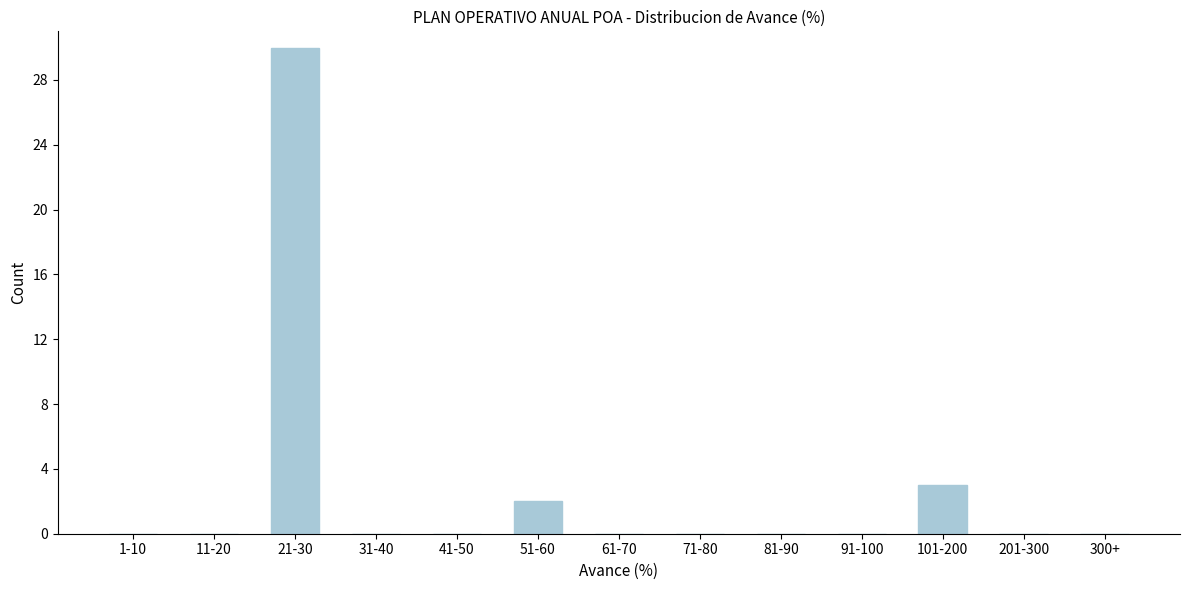

Reading right to left, list all the values displayed in this chart.

300+=0	201-300=0	101-200=3	91-100=0	81-90=0	71-80=0	61-70=0	51-60=2	41-50=0	31-40=0	21-30=30	11-20=0	1-10=0